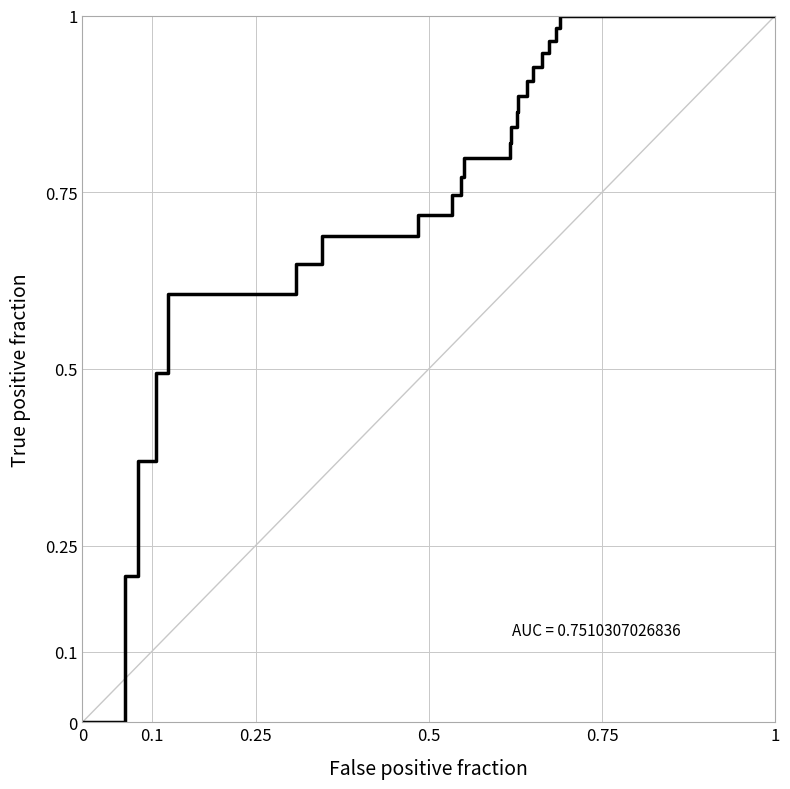

What is the sum of all values?

16.2